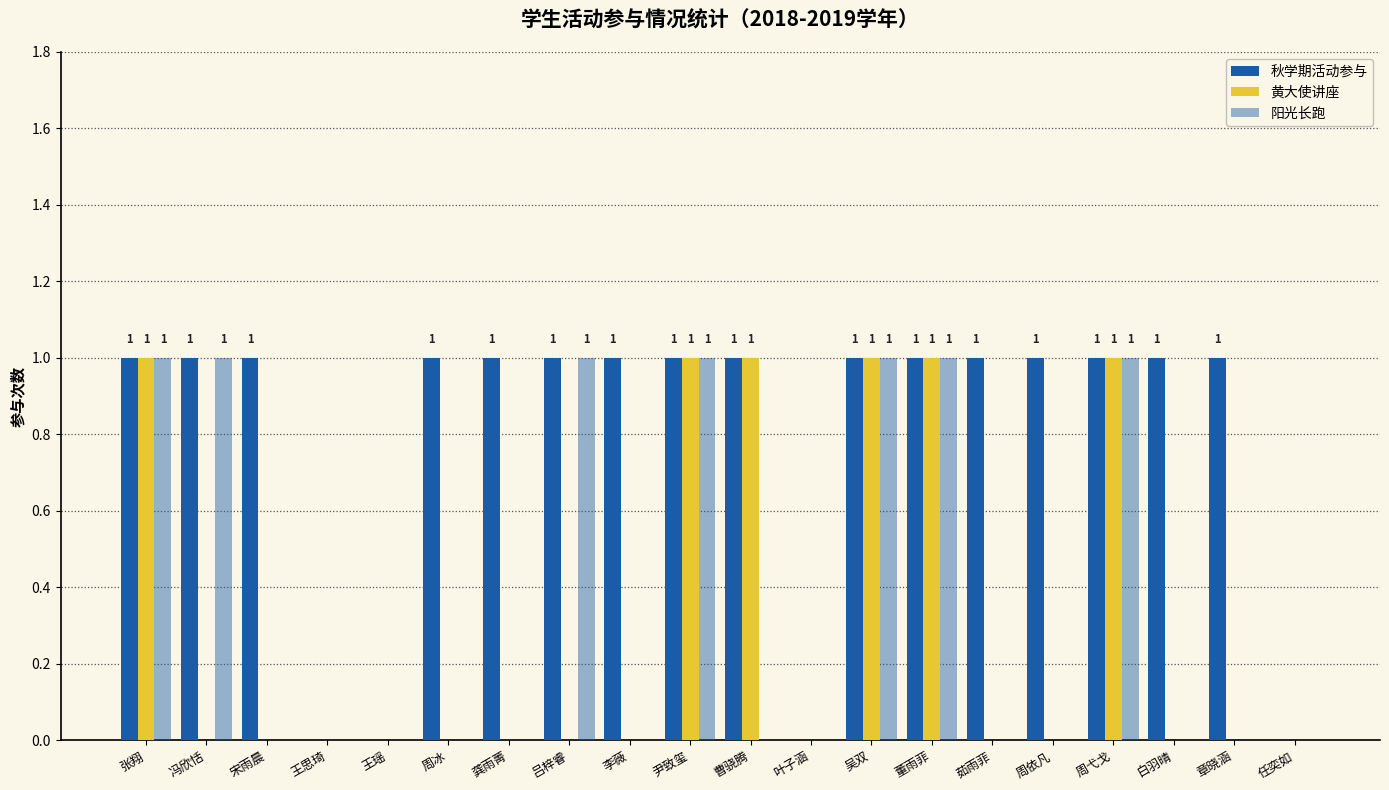

Does the chart contain stacked bars?

No